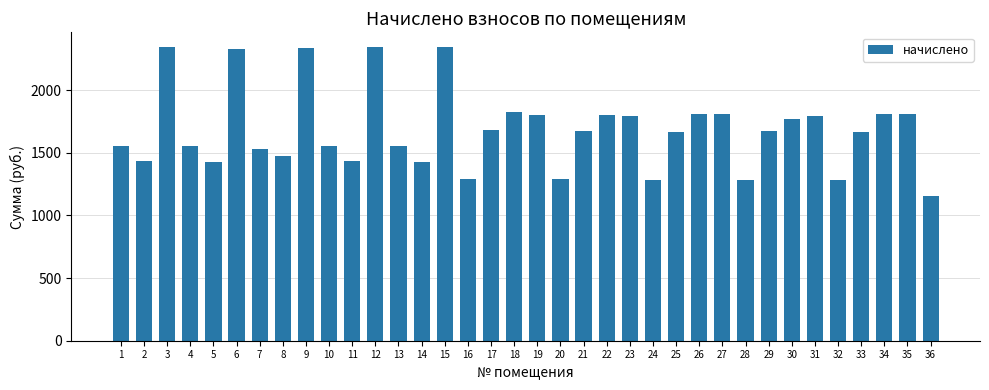

What is the difference between the second highest and minimum values?

1187.2